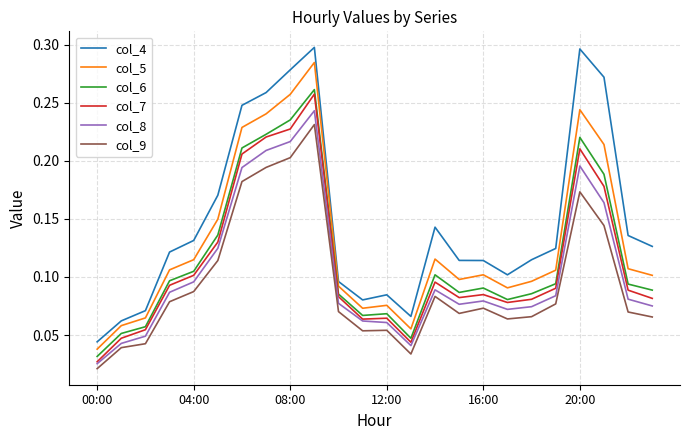

True or false: col_5 and col_9 cross at least once.

False